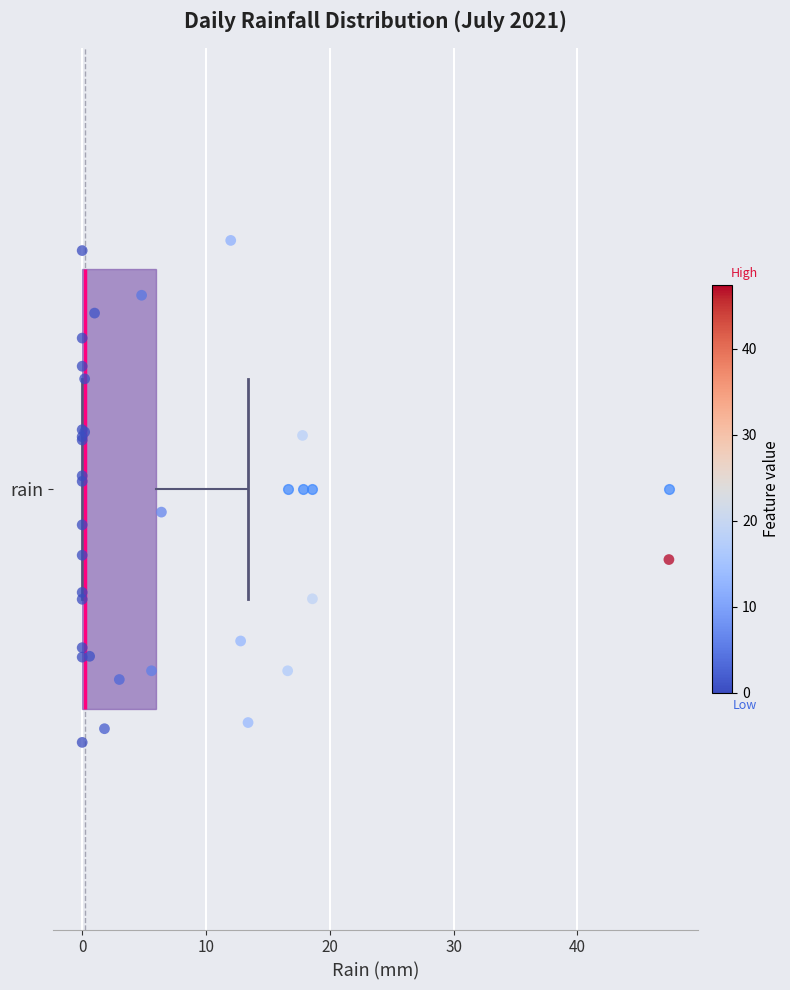

Where is the right edge of the box for rain on the x-axis? The values are not printed on the chart, so give them approximately, as read against the axis.

6